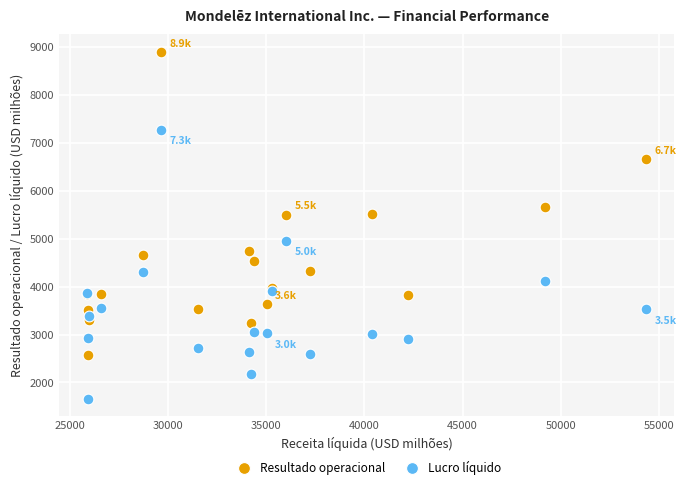

Which series contains the lowest Y value?

Lucro líquido